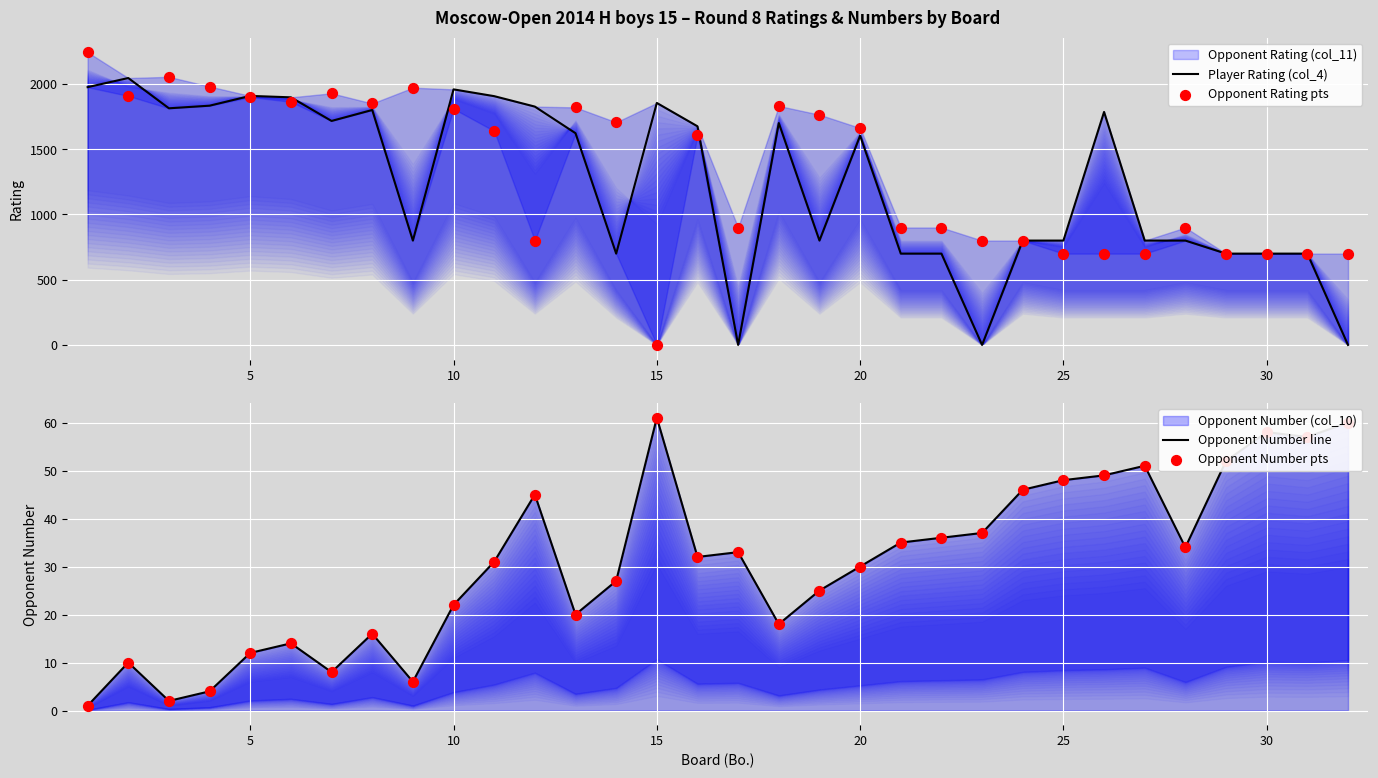

Is the value of Opponent Number line at 10 greater than the value of Player Rating (col_4) at 10?

No